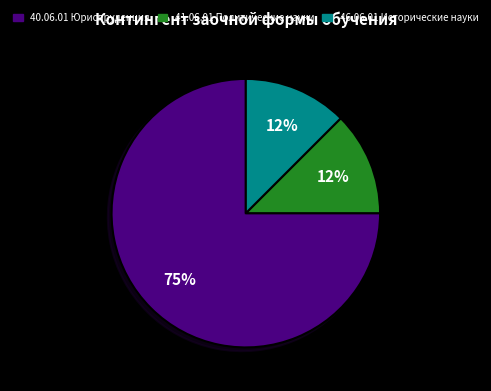

Which has a higher value, 40.06.01 Юриспруденция or 46.06.01 Исторические науки?

40.06.01 Юриспруденция